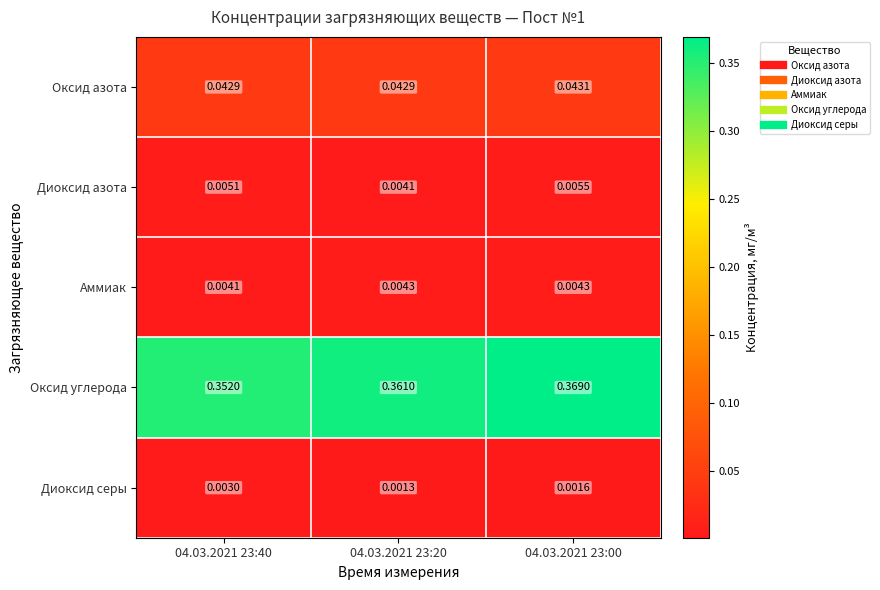

Which series changed the most between 04.03.2021 23:40 and 04.03.2021 23:20?

Оксид углерода